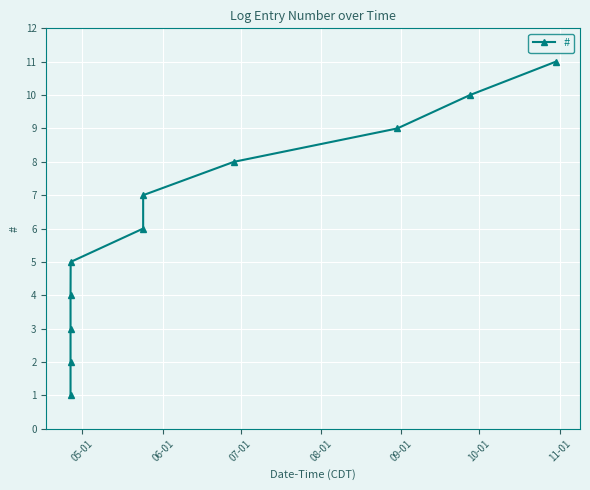

True or false: the data has more than 2 interior local peaks.

False